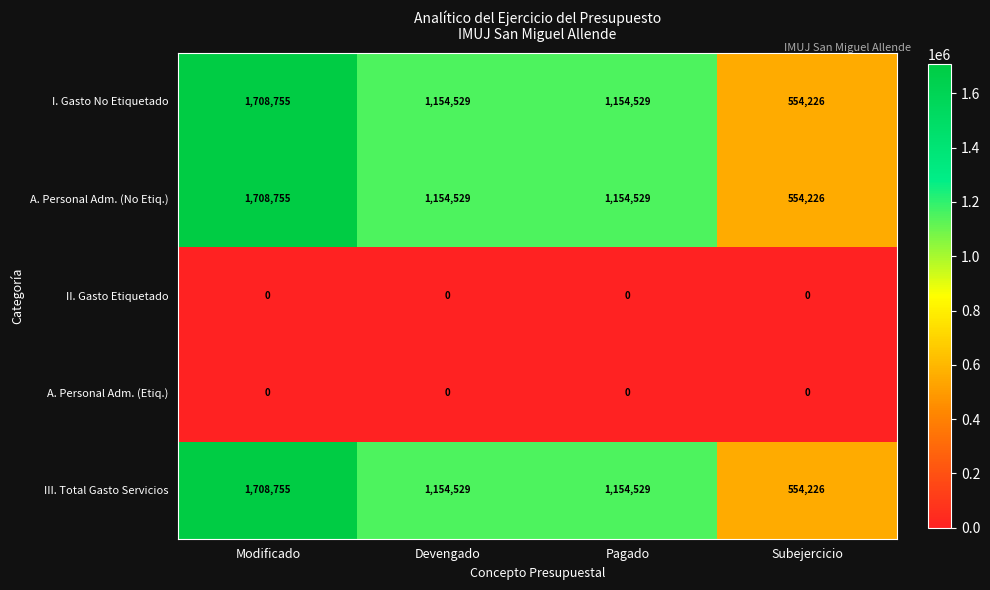

Where does the I. Gasto No Etiquetado series first go above 1154529?

Modificado